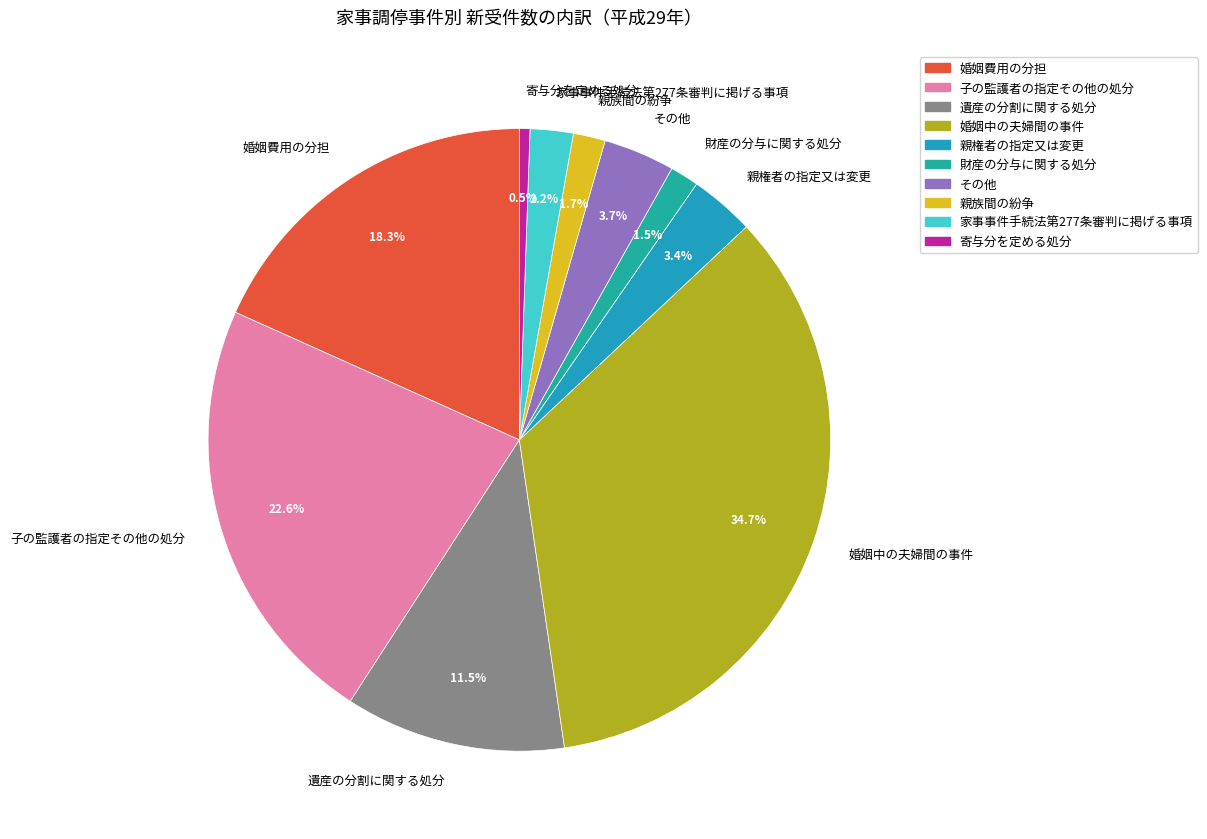

Is there any slice that represents more than half of the pie?

No